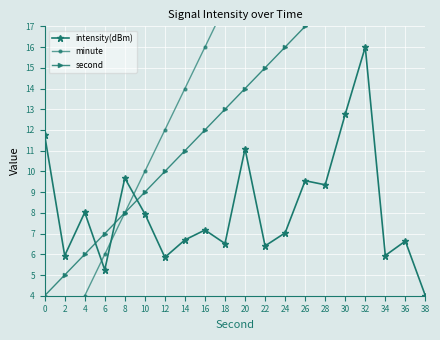

What is the minimum value for intensity(dBm)?

4.0